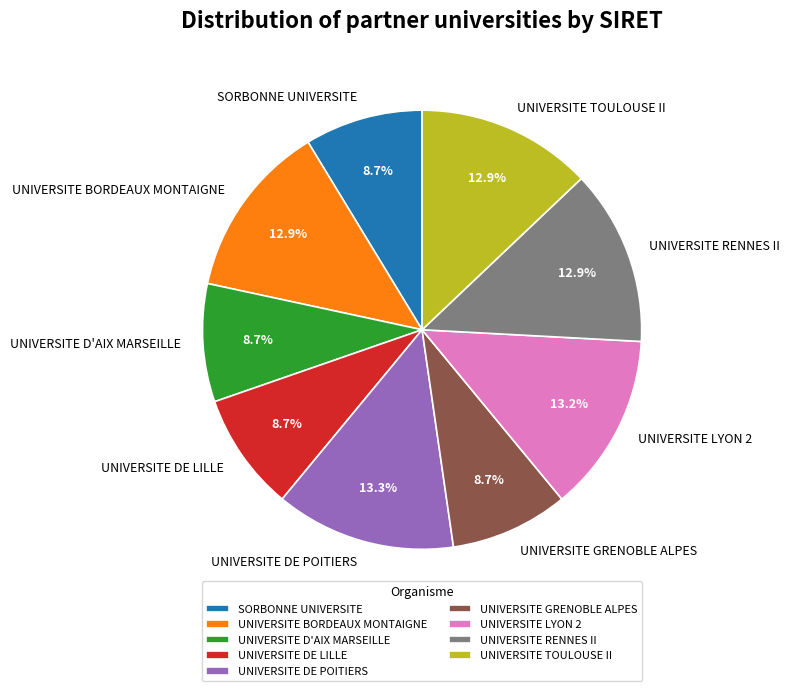

Count the number of slices in the pie.

9